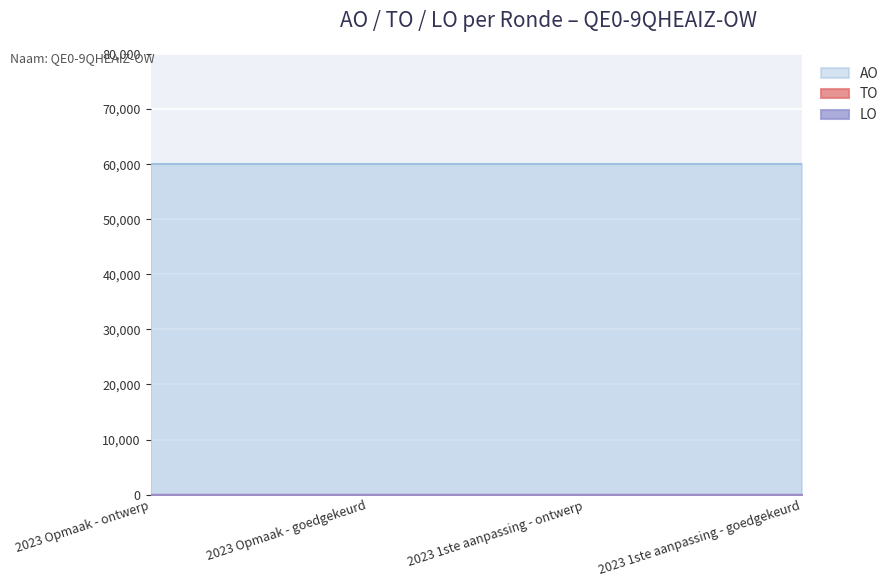

Which series changed the most between 2023 Opmaak - goedgekeurd and 2023 1ste aanpassing - ontwerp?

TO